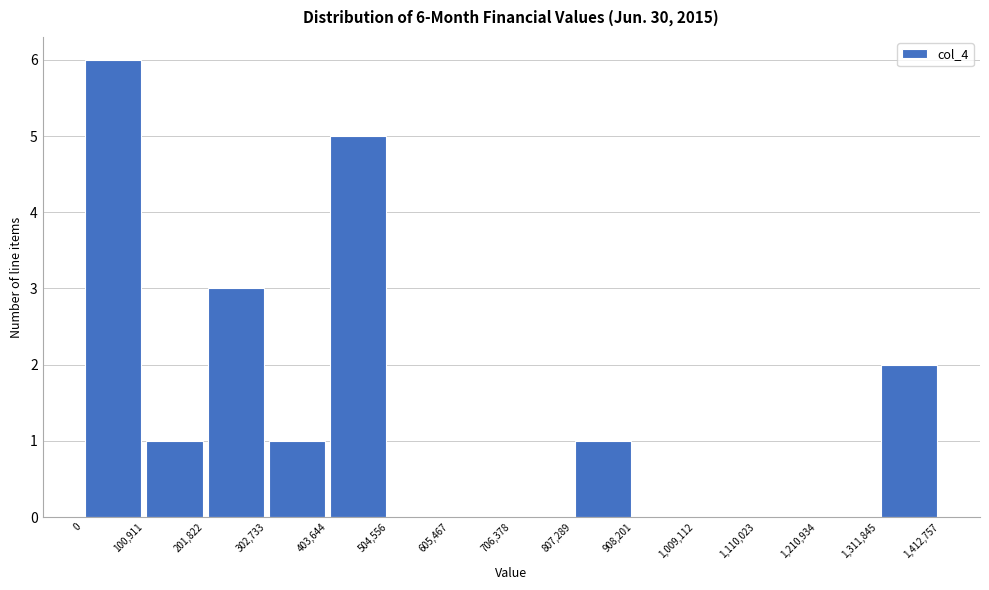

Over which range of the x-axis is the bar tallest?

0 to 100,911